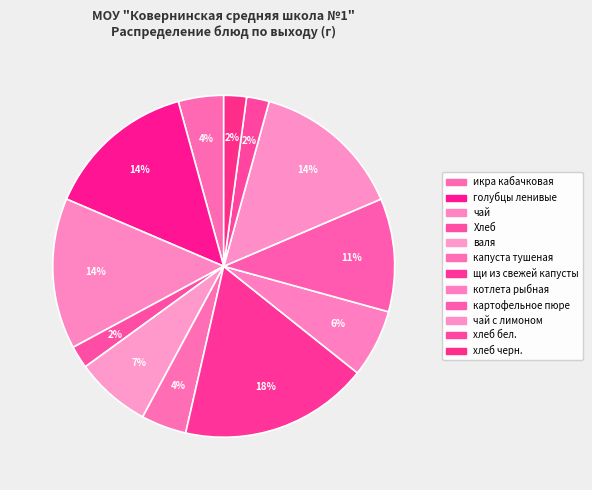

Which slice is the smallest?

Хлеб